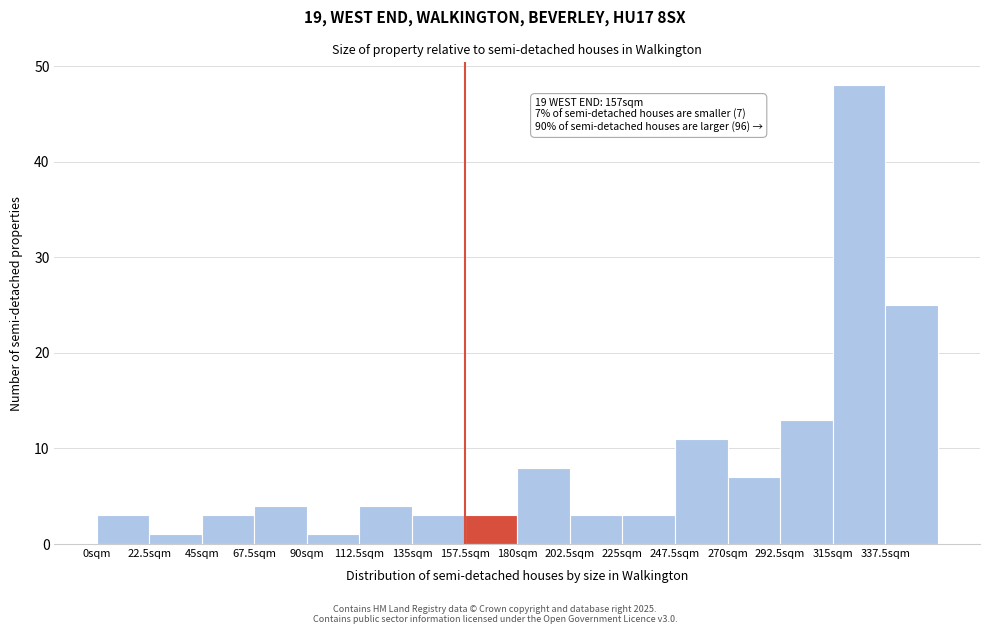

Which range on the x-axis has the tallest bar?

315.0 to 337.5